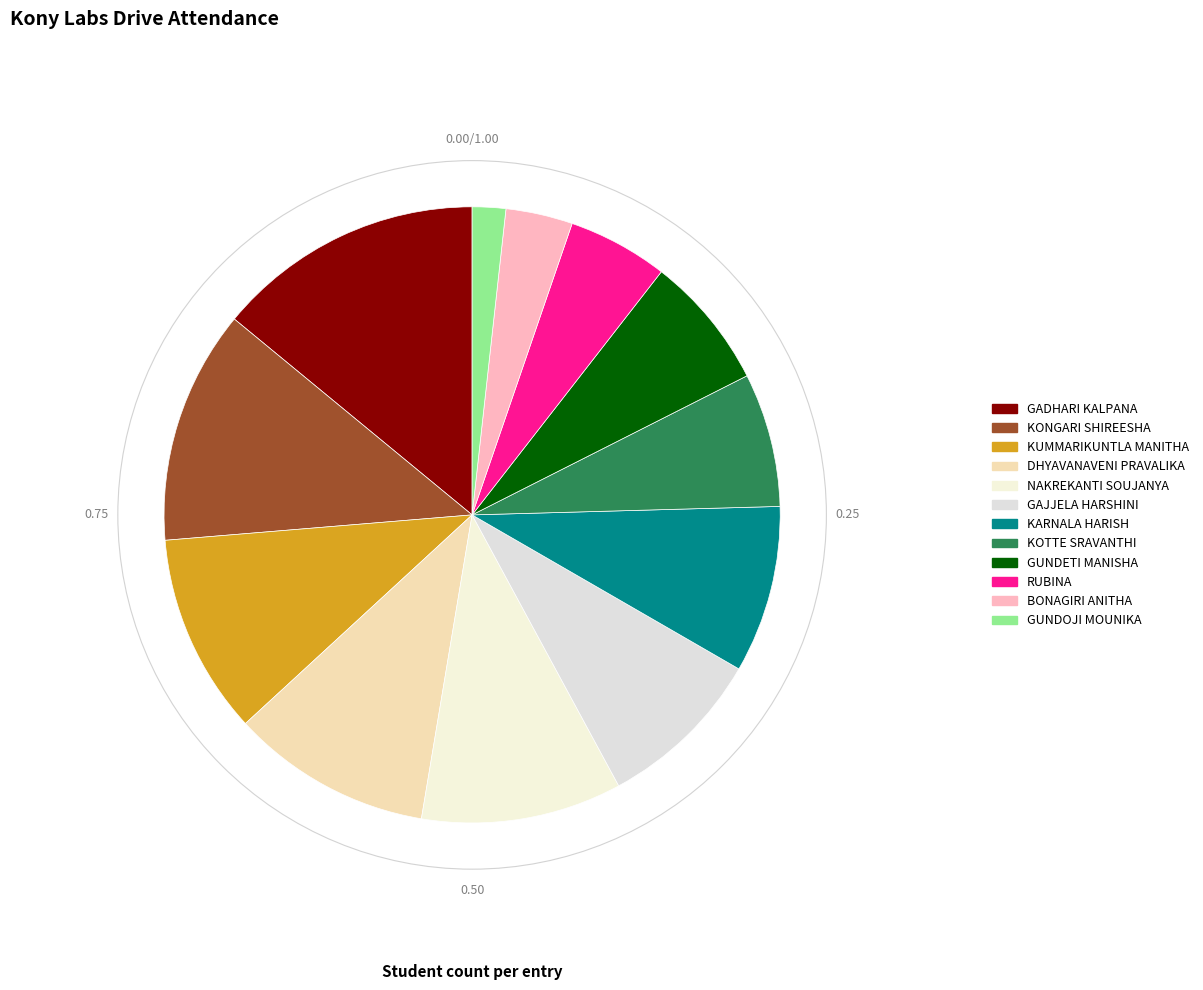

What is the total percentage of KUMMARIKUNTLA MANITHA and GAJJELA HARSHINI?

19.3%